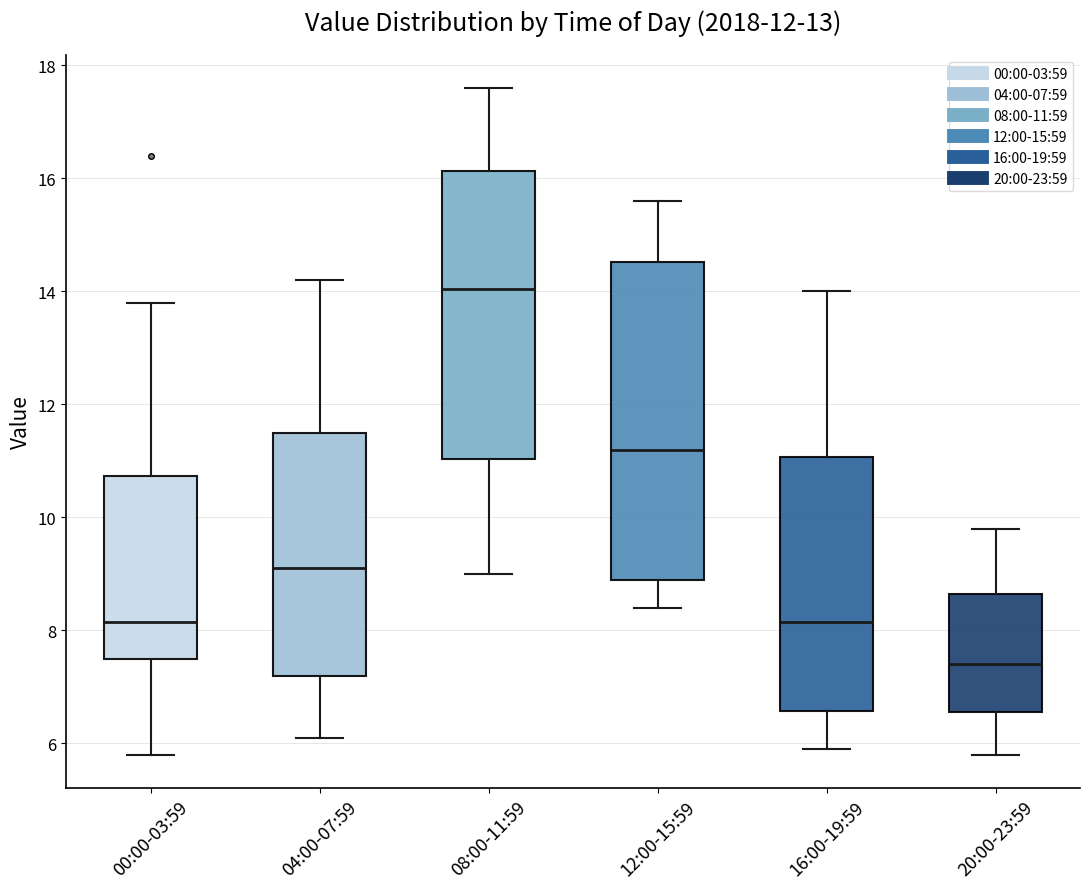

Reading left to right, transcribe this box plot: for each box, give where its median line is, the range the box spans, and where its two whiskers end, as read against the y-axis. The values are not printed on the chart, so give them approximately, as read against the axis.

00:00-03:59: median 8.2, box 7.6 to 10.8, whiskers 5.8 to 13.8
04:00-07:59: median 9.2, box 7.2 to 11.6, whiskers 6.2 to 14.2
08:00-11:59: median 14.0, box 11.0 to 16.2, whiskers 9.0 to 17.6
12:00-15:59: median 11.2, box 9.0 to 14.6, whiskers 8.4 to 15.6
16:00-19:59: median 8.2, box 6.6 to 11.0, whiskers 6.0 to 14.0
20:00-23:59: median 7.4, box 6.6 to 8.6, whiskers 5.8 to 9.8